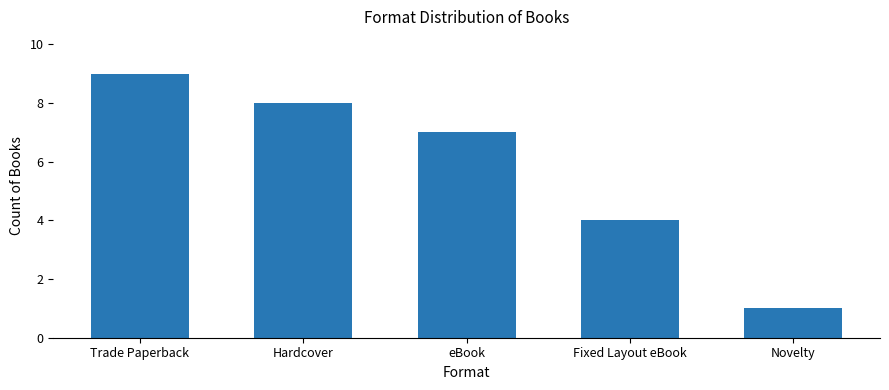

Where does the data first go above 7?

Trade Paperback